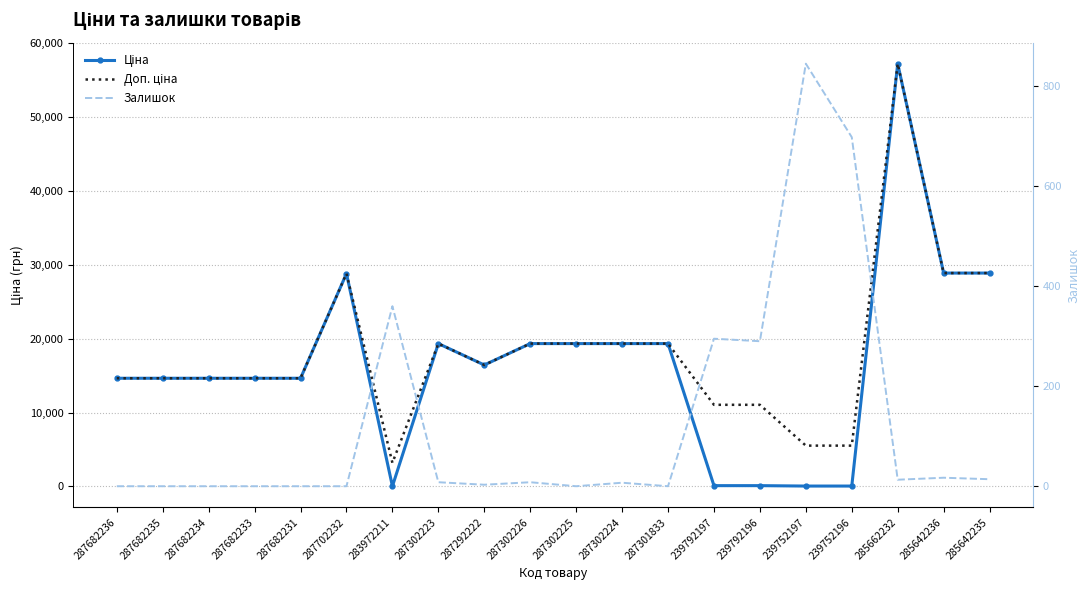

What are all the series names shown in the legend?

Ціна, Доп. ціна, Залишок